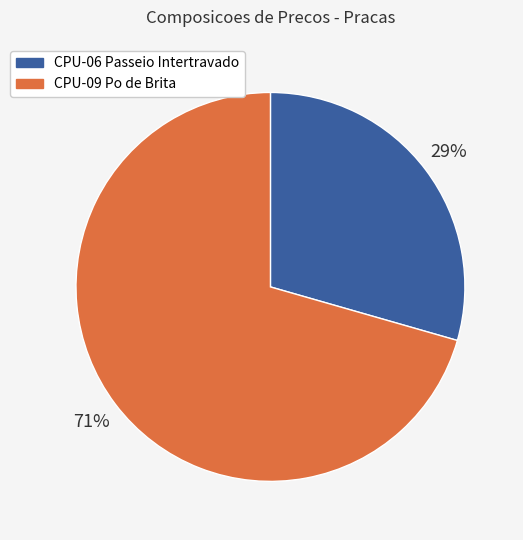

Is there any slice that represents more than half of the pie?

Yes